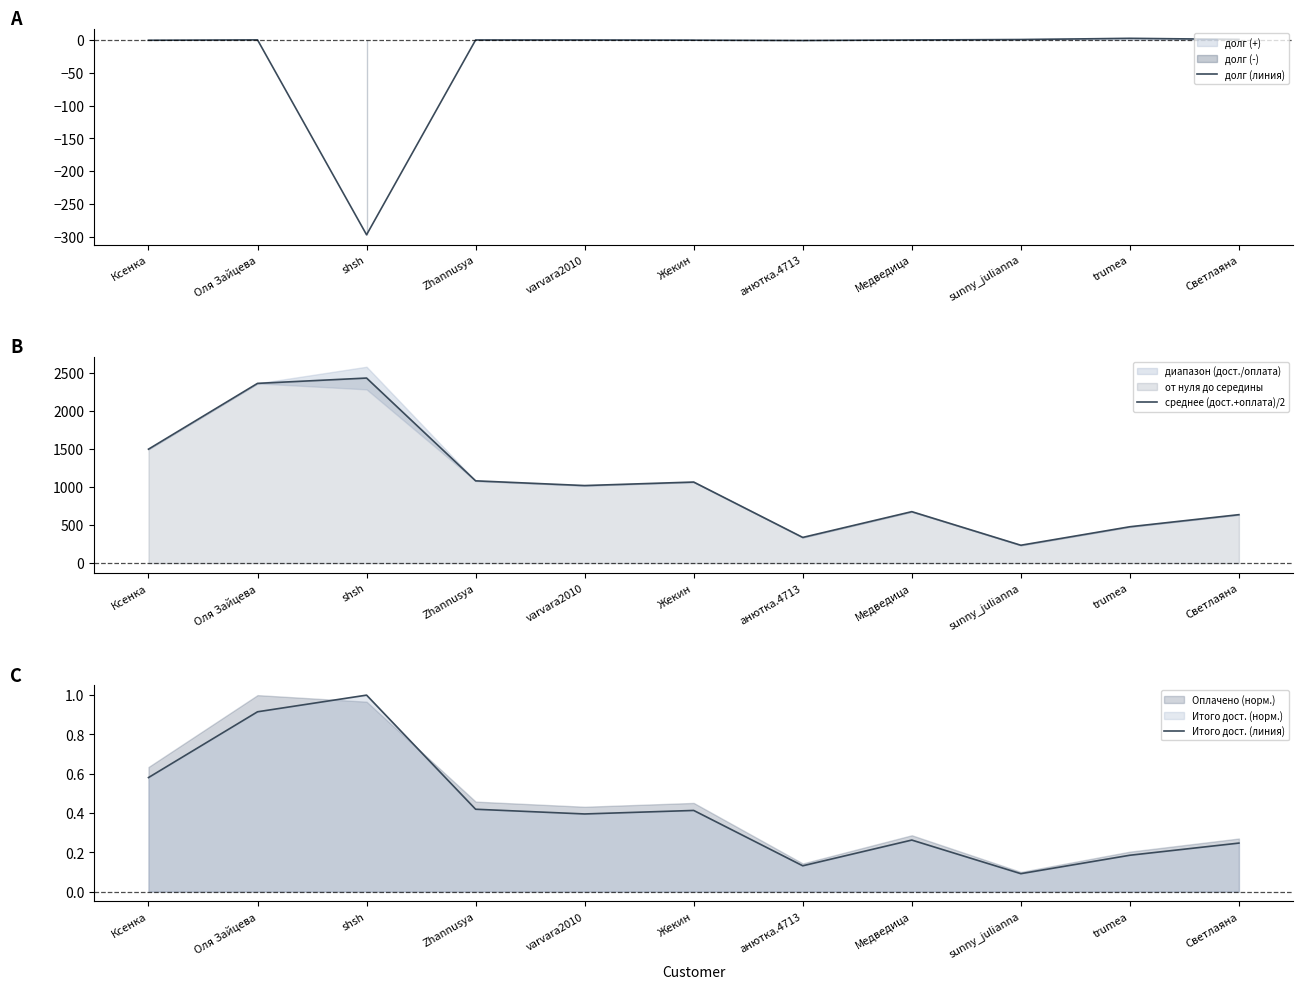

Which series has the largest range (max minus min)?

среднее (дост.+оплата)/2